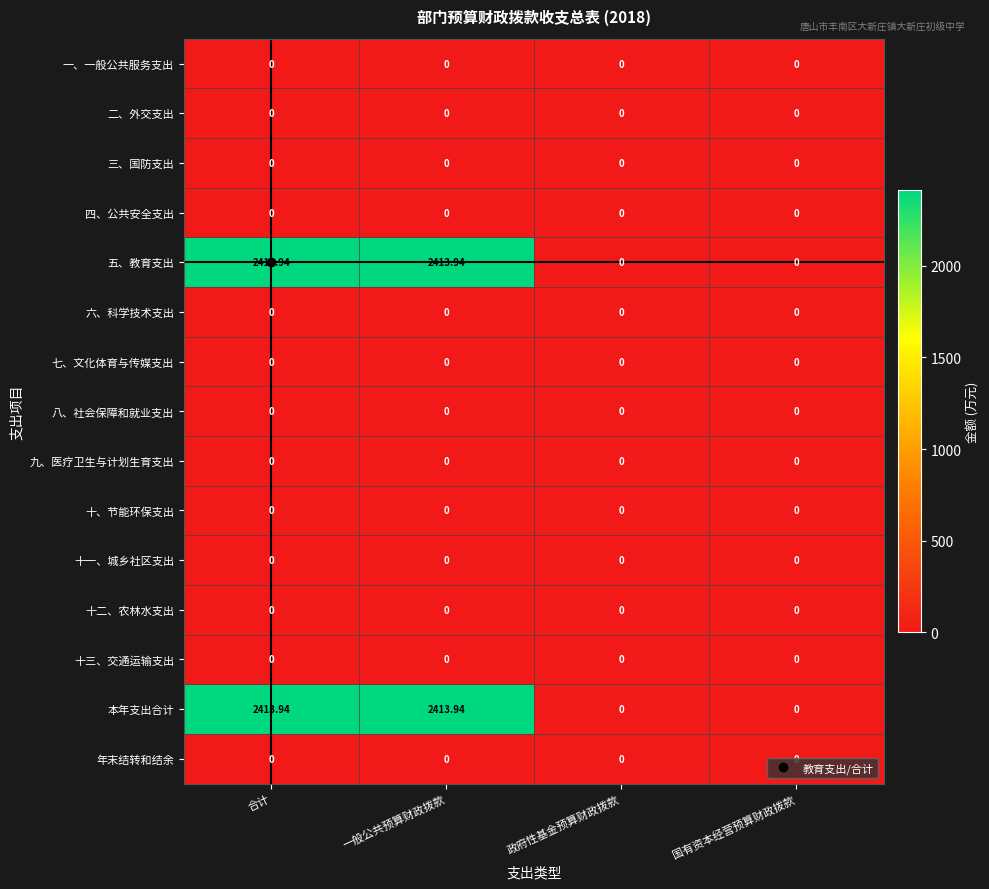

Is the value of 四、公共安全支出 at 合计 greater than the value of 五、教育支出 at 合计?

No